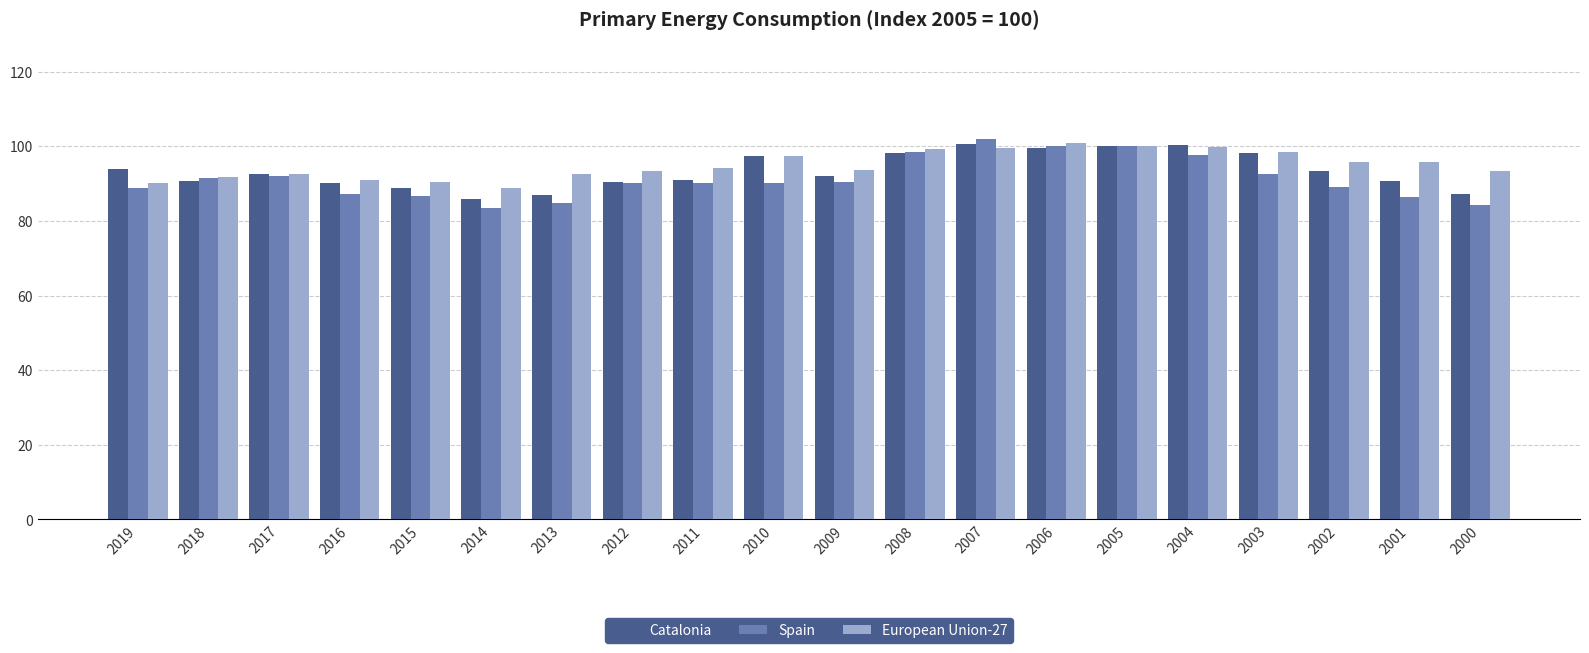

What is the total value across all series at 2017?

277.1